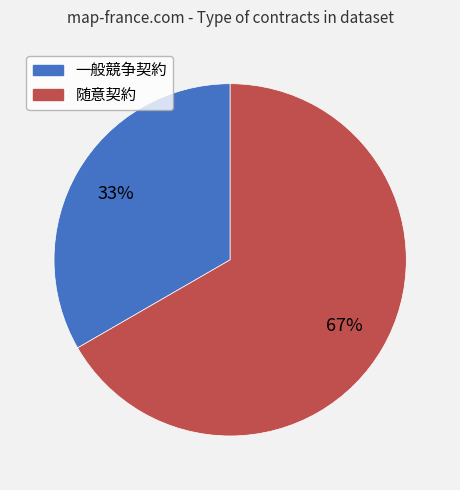

Approximately how many times larger is the value at 一般競争契約 compared to 随意契約?

0.5